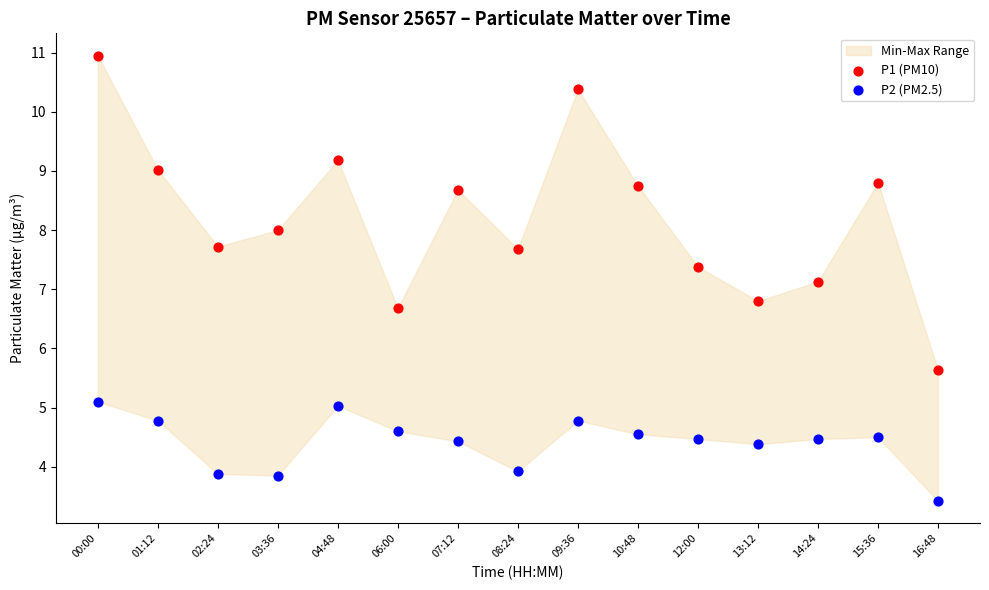

Across all data points, what is the range of Y values (max minus min)?

7.5